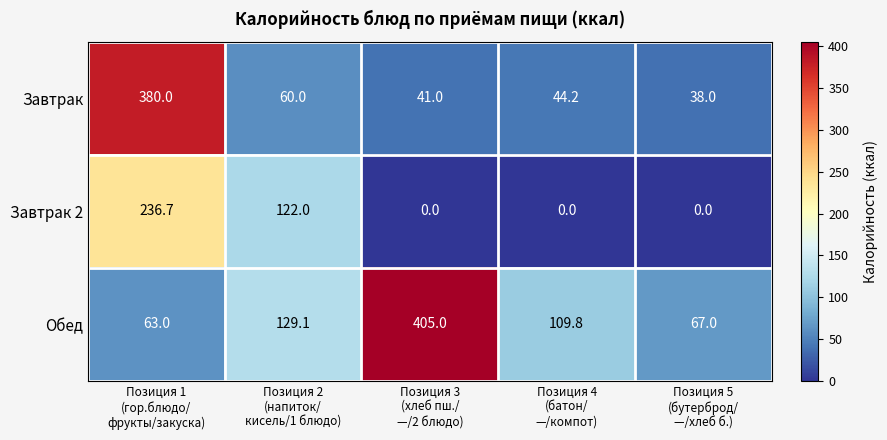

What is the difference between the second highest and second lowest values in the Завтрак 2 series?

122.0